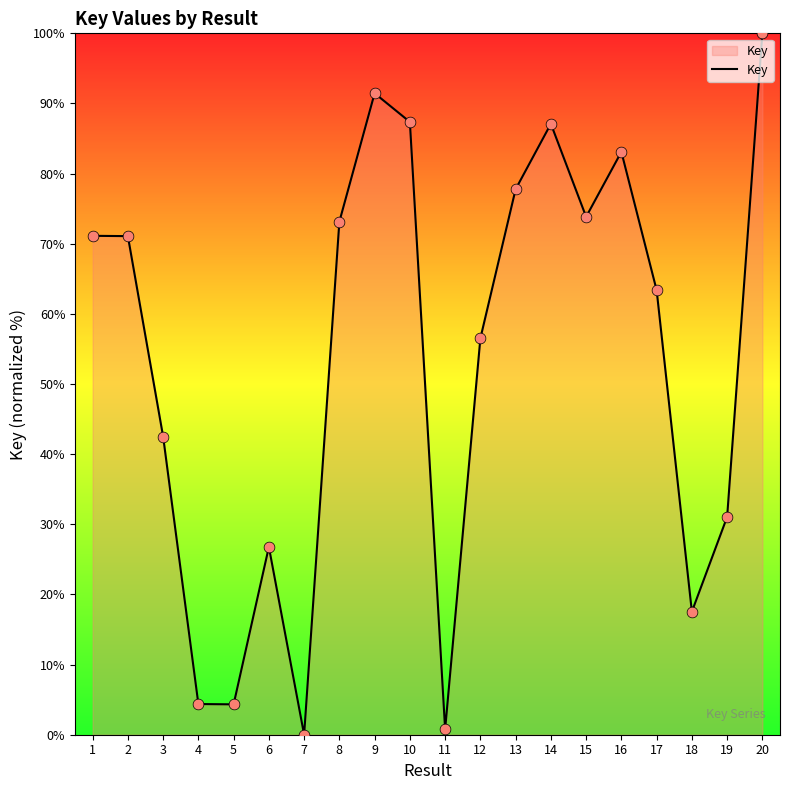

Between 9 and 18, which is larger?

9